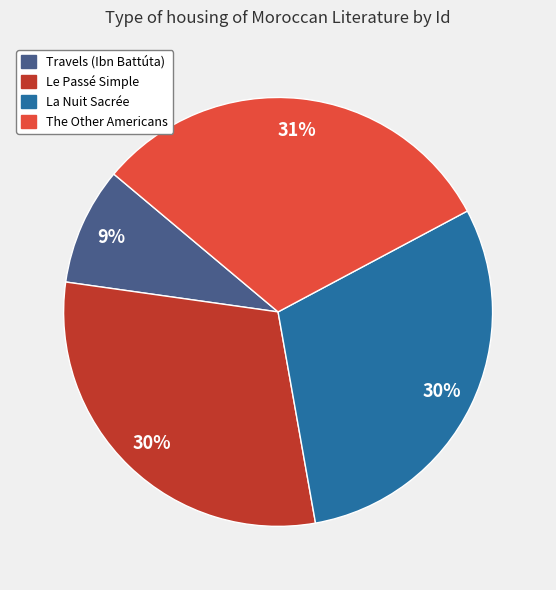

Combined, do La Nuit Sacrée and The Other Americans account for over 50%?

Yes